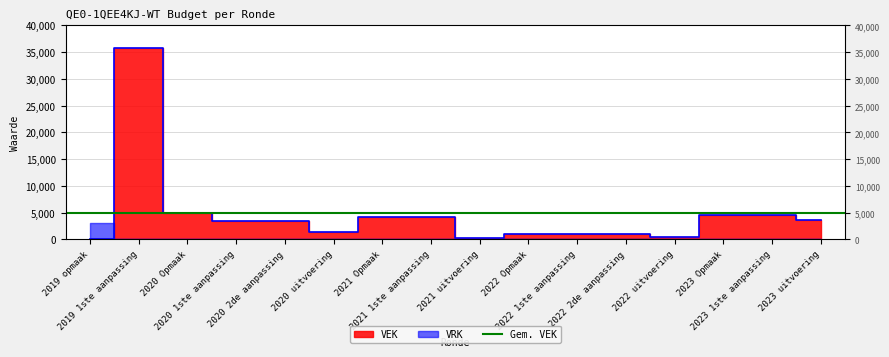

Reading right to left, transcribe all the data shown in this chart.

3564	4600	4600	514	1000	1000	1000	316	4216	4216	1347	3500	3500	5000	35800	0